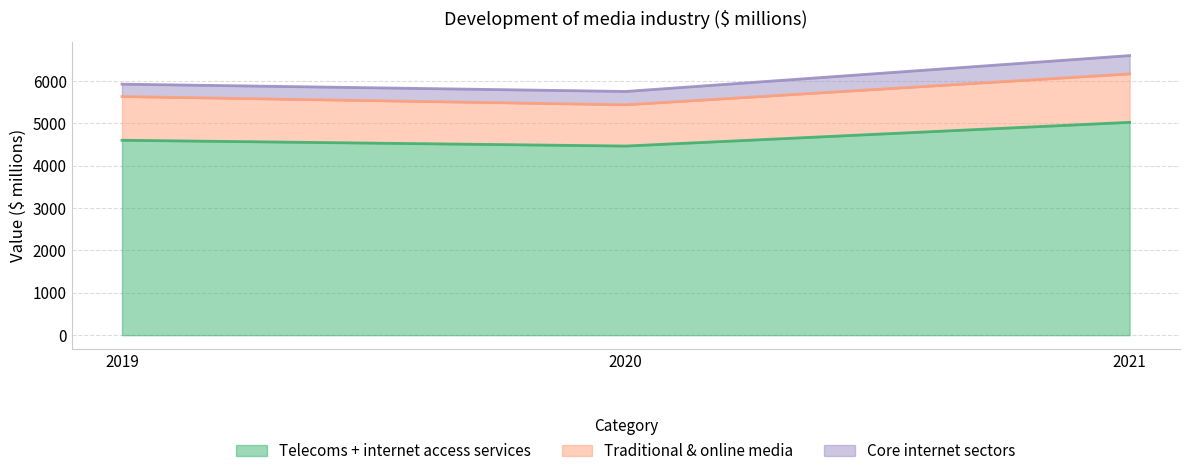

What is the minimum value shown in the chart?

4466